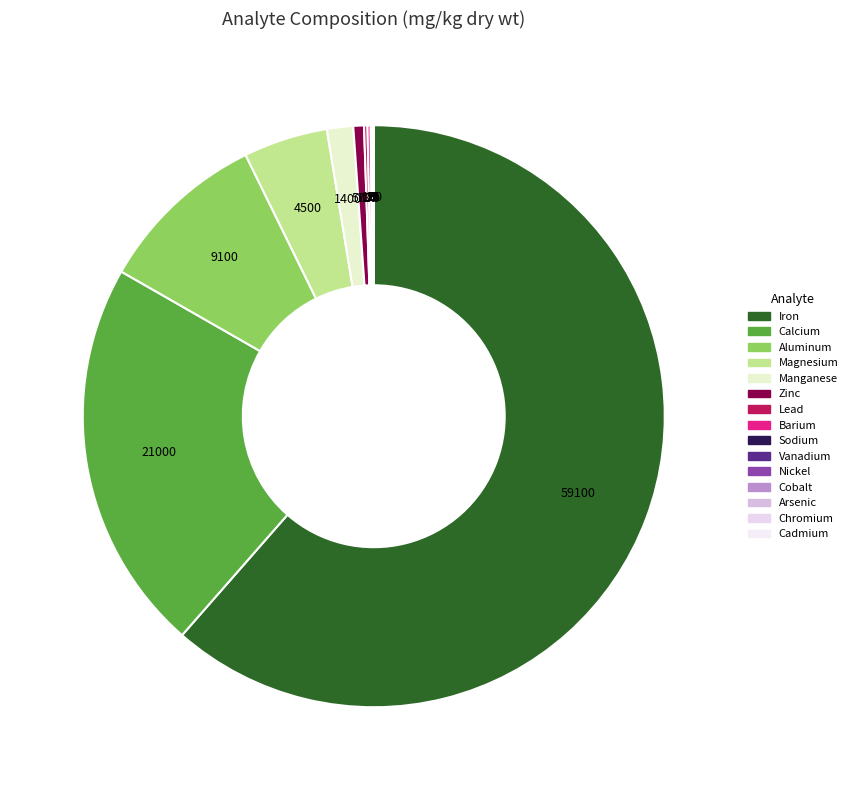

Rank the categories by value from lowest to highest.

Cadmium, Chromium, Arsenic, Cobalt, Nickel, Vanadium, Sodium, Barium, Lead, Zinc, Manganese, Magnesium, Aluminum, Calcium, Iron